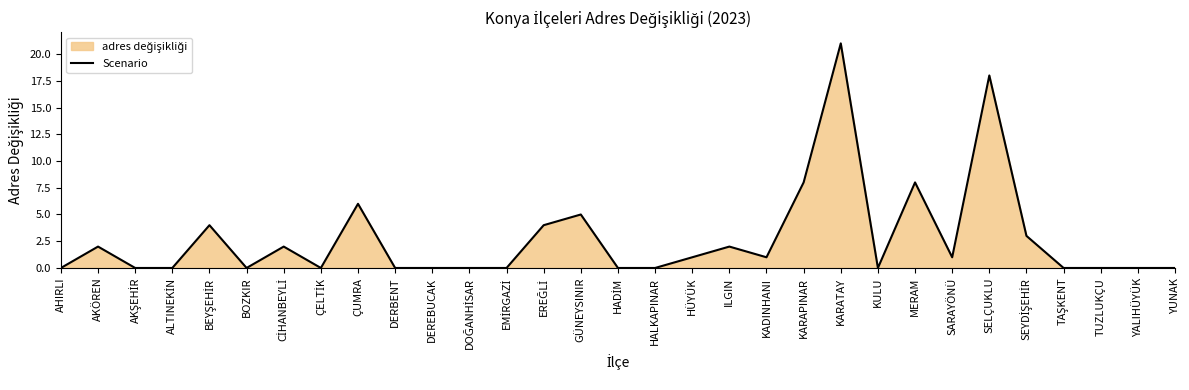

What is the difference between the second highest and second lowest values?

18